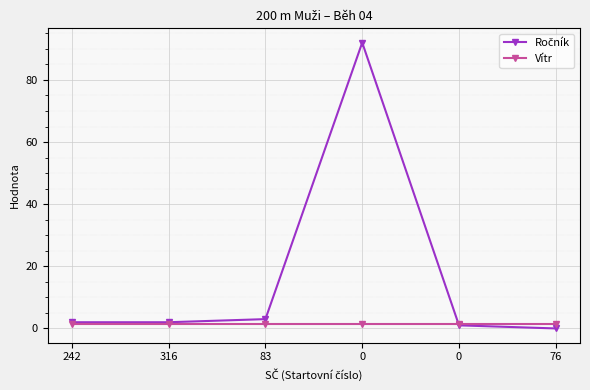

At how many categories does at least one series exceed 75?

1